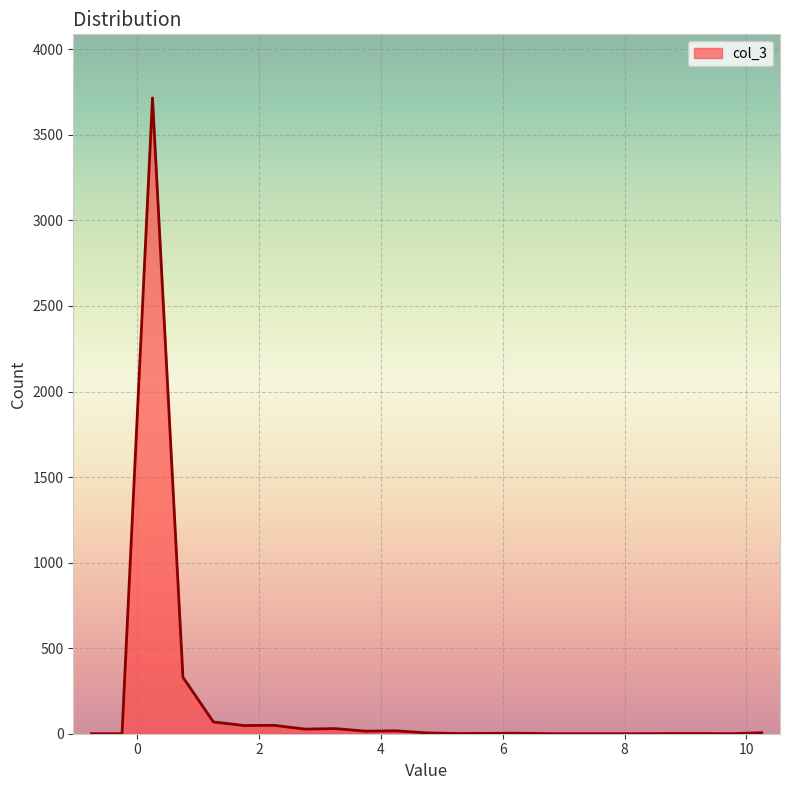

What is the difference between the maximum and minimum values?

3716